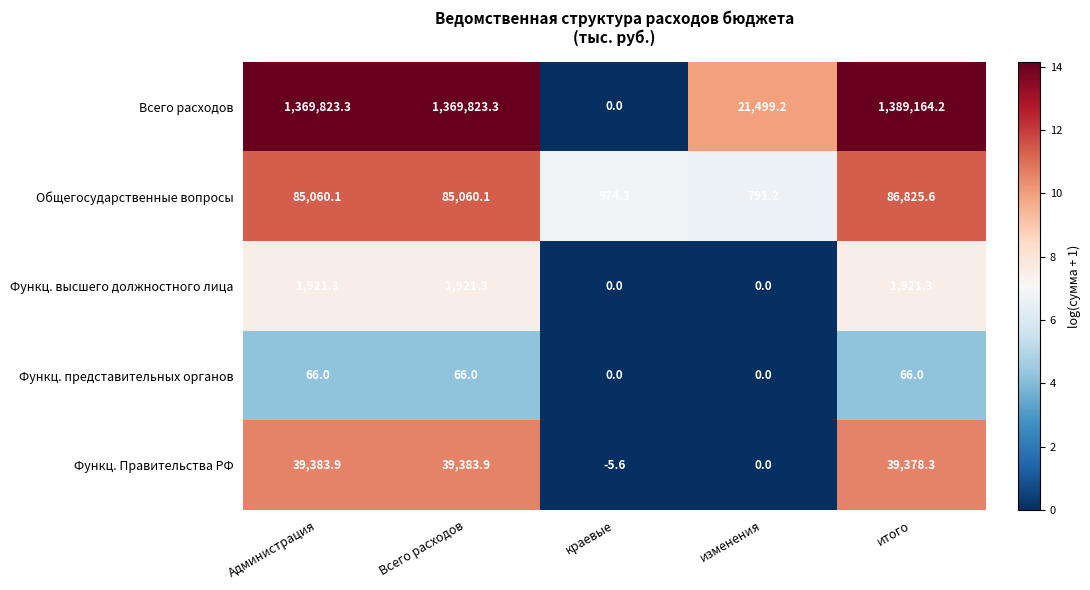

Which series has the widest spread of values?

Всего расходов